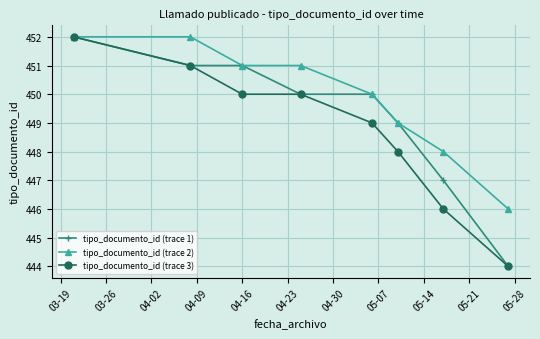

What is the value of the tipo_documento_id (trace 2) point at the 4th from the left?

451